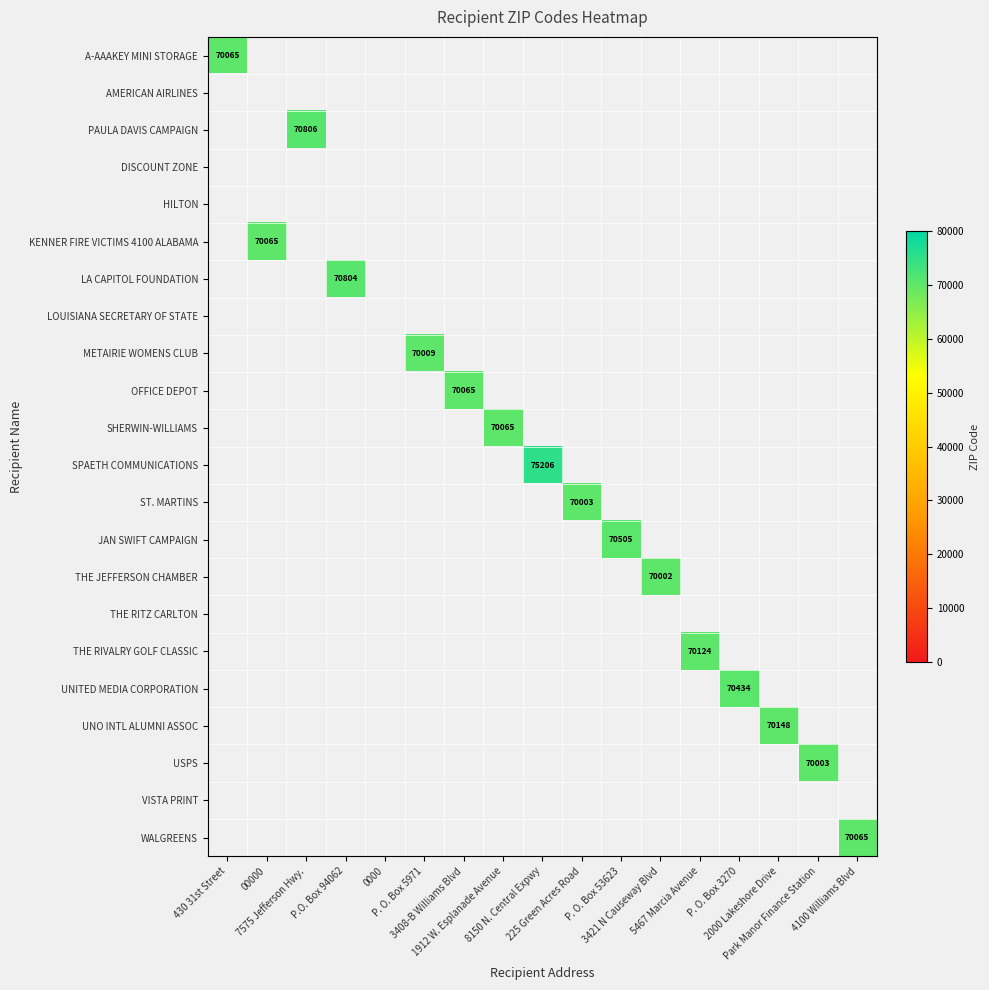

Is the value of A-AAAKEY MINI STORAGE at 2000 Lakeshore Drive greater than the value of OFFICE DEPOT at 1912 W. Esplanade Avenue?

No